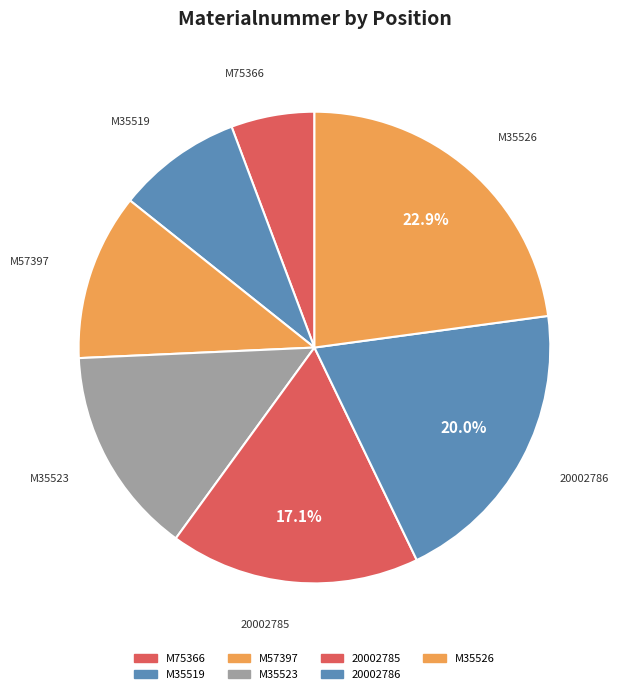

Count the number of slices in the pie.

7